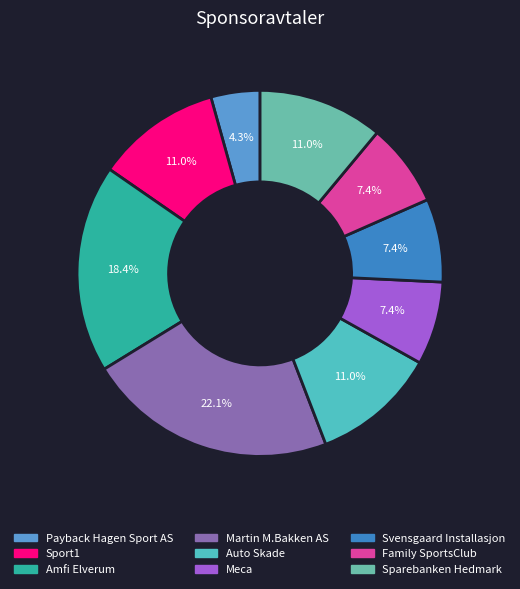

To the nearest percent, what portion does Sparebanken Hedmark represent?

11%